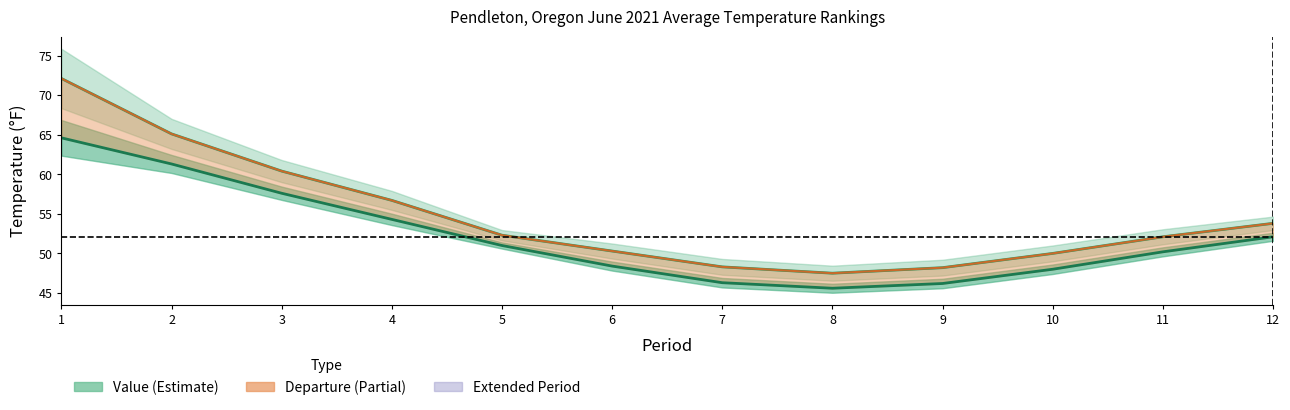

What is the sum of all 1991-2020 Mean values?

625.6